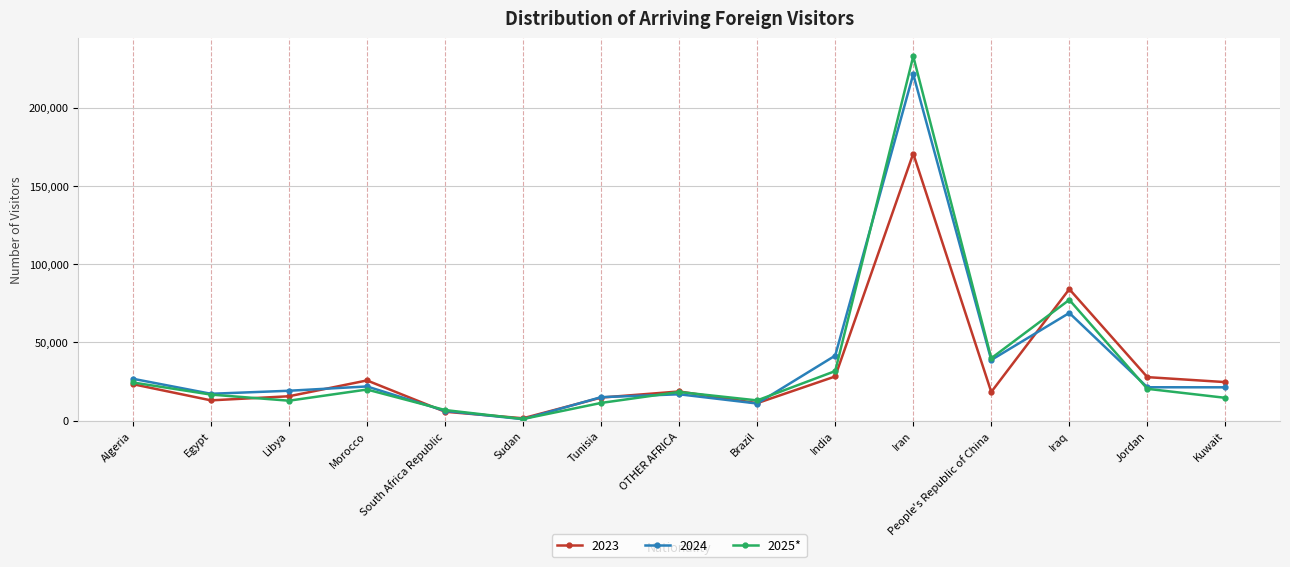

Where is the first local maximum for 2025*?

Morocco